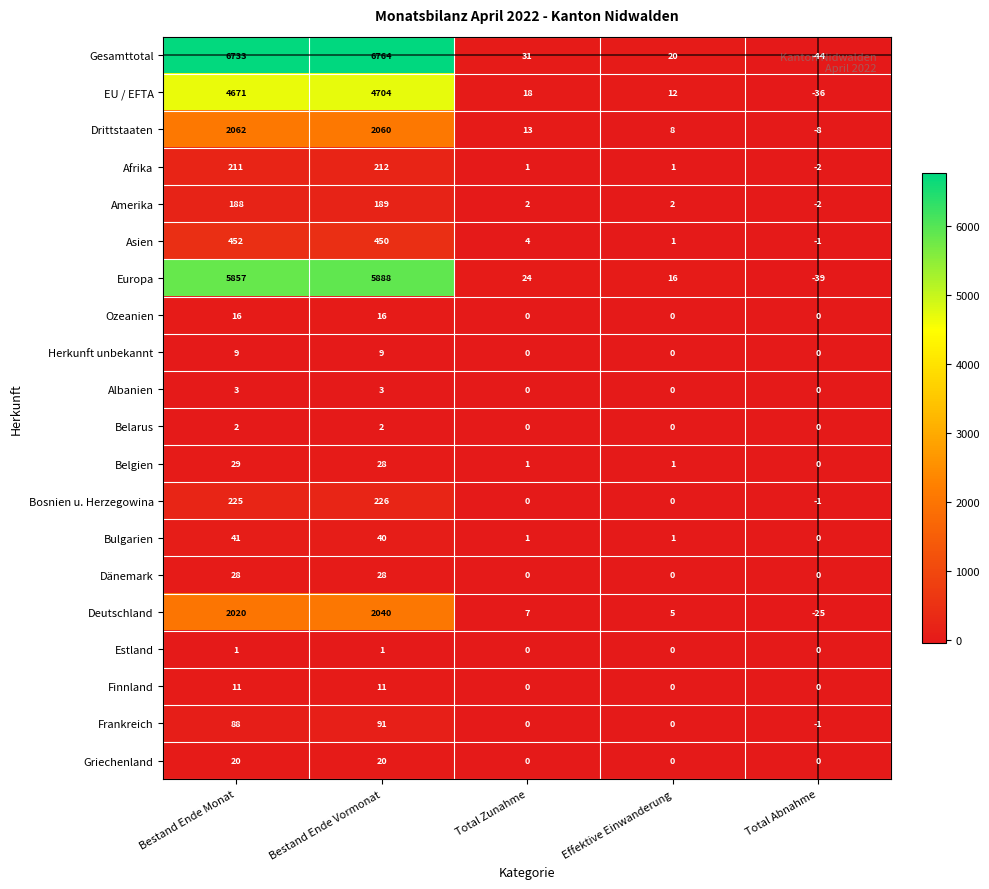

Which label corresponds to the smallest value in the chart?

Total Abnahme